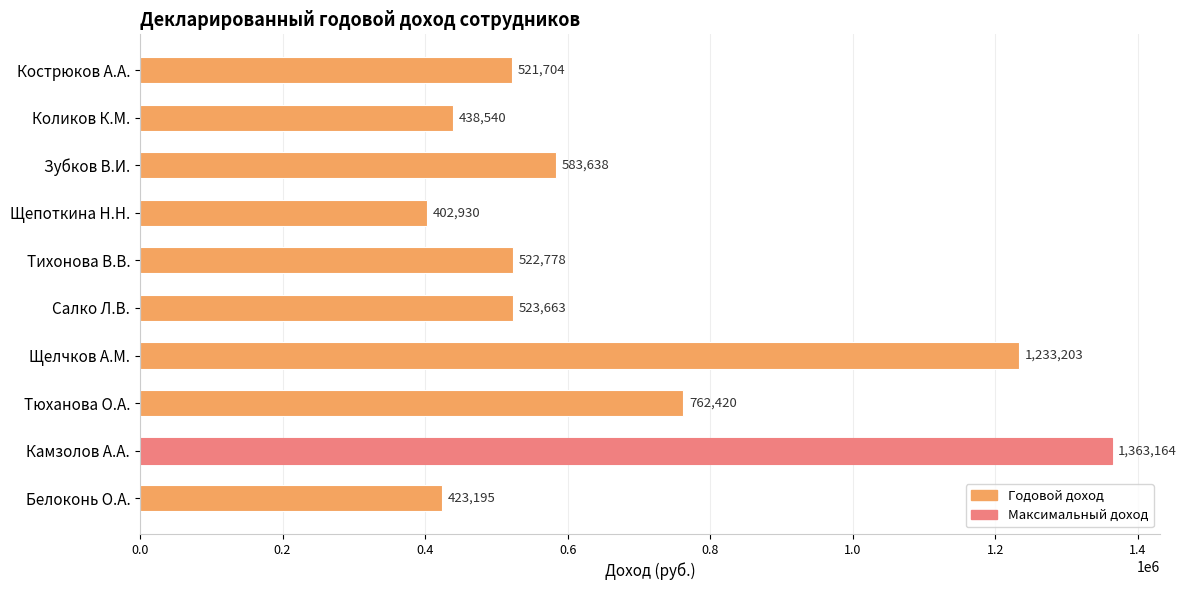

True or false: the data shows 423195.2 at Белоконь О.А..

True